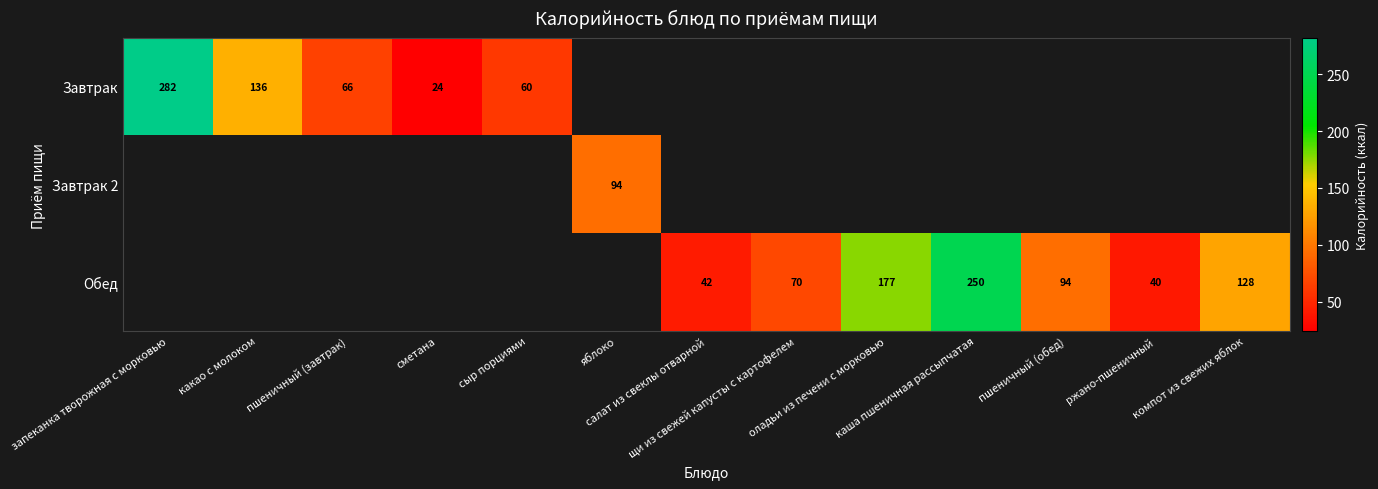

Is it true that Обед equals 216.7 at компот из свежих яблок?

False